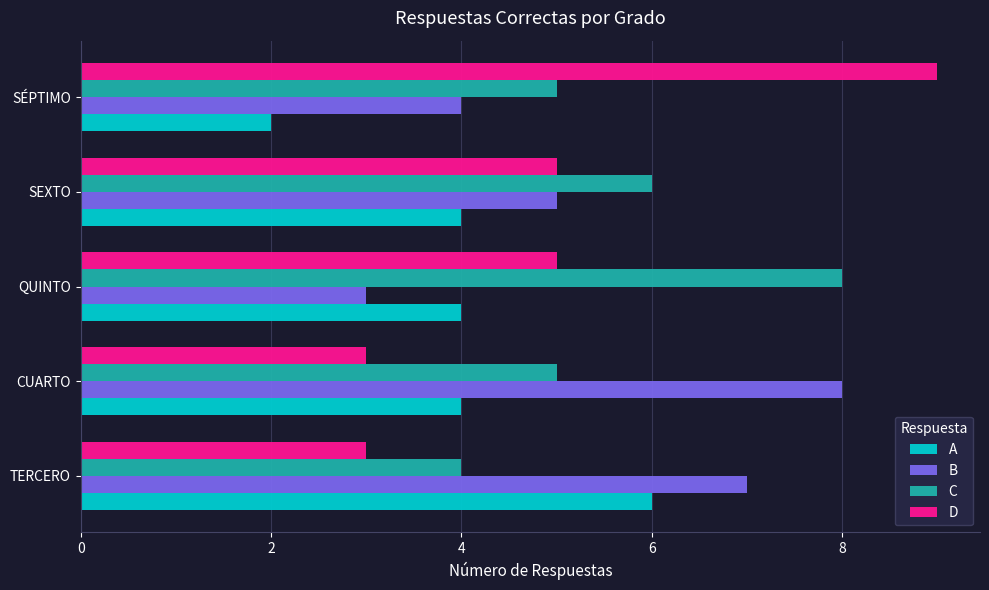

How many C values are between 5 and 6?

3